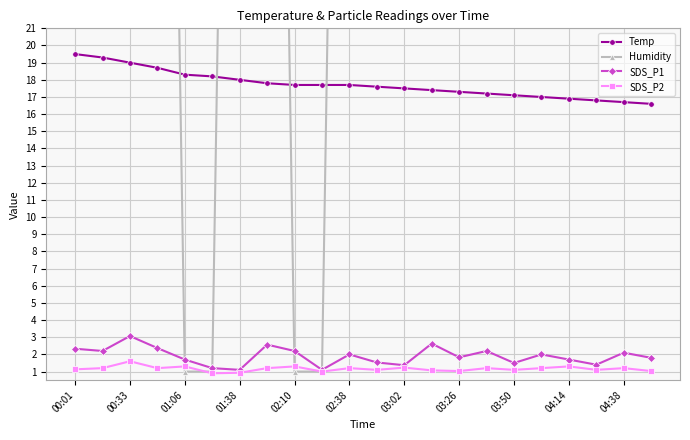

True or false: Temp has a value of 17.5 at 03:02.

True